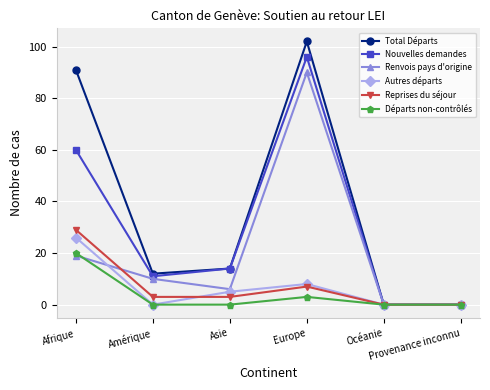

At which category does Total Départs reach its first local valley?

Amérique